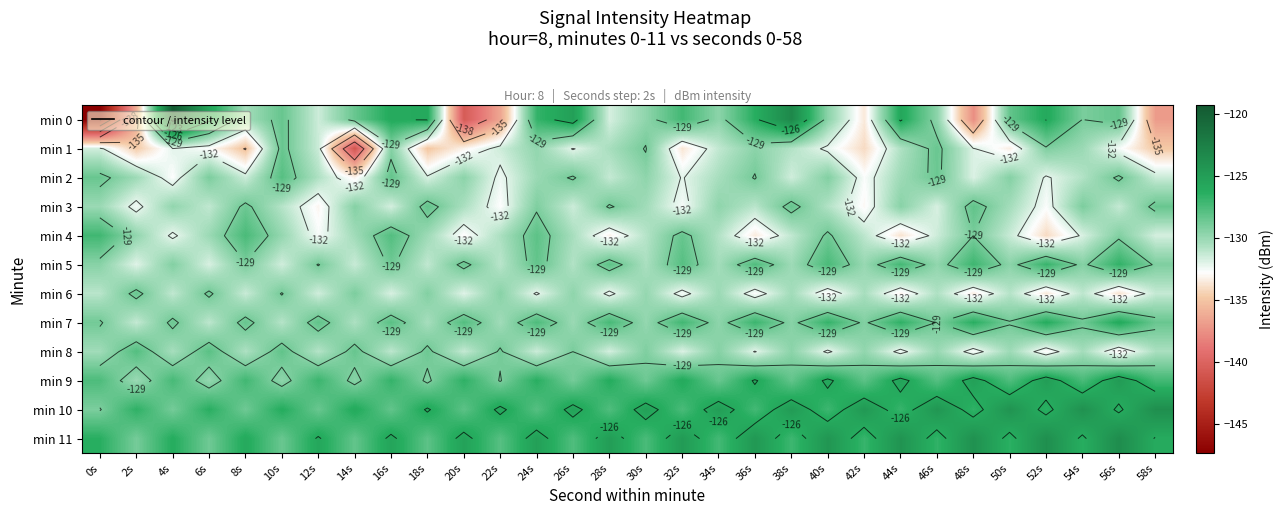

What is the lowest value of the min 8 series?

-133.1